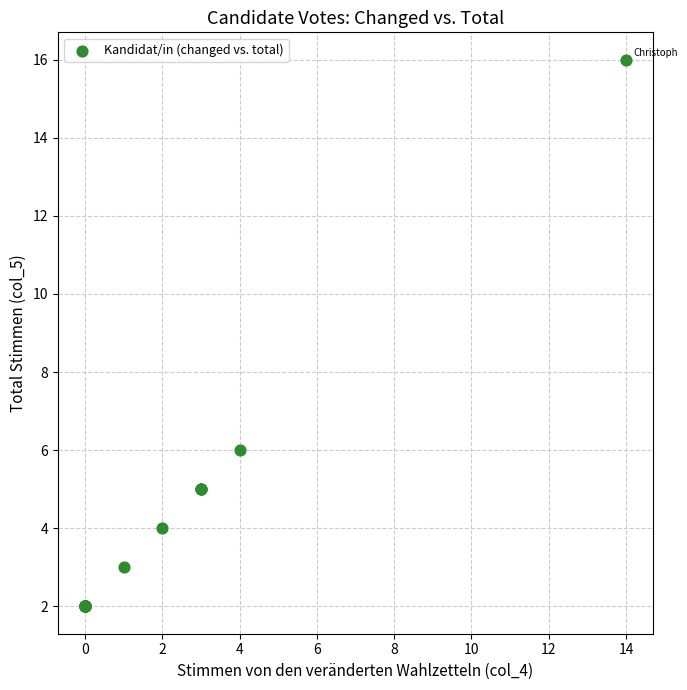

What Y value in the scatter plot is closest to 9?

6